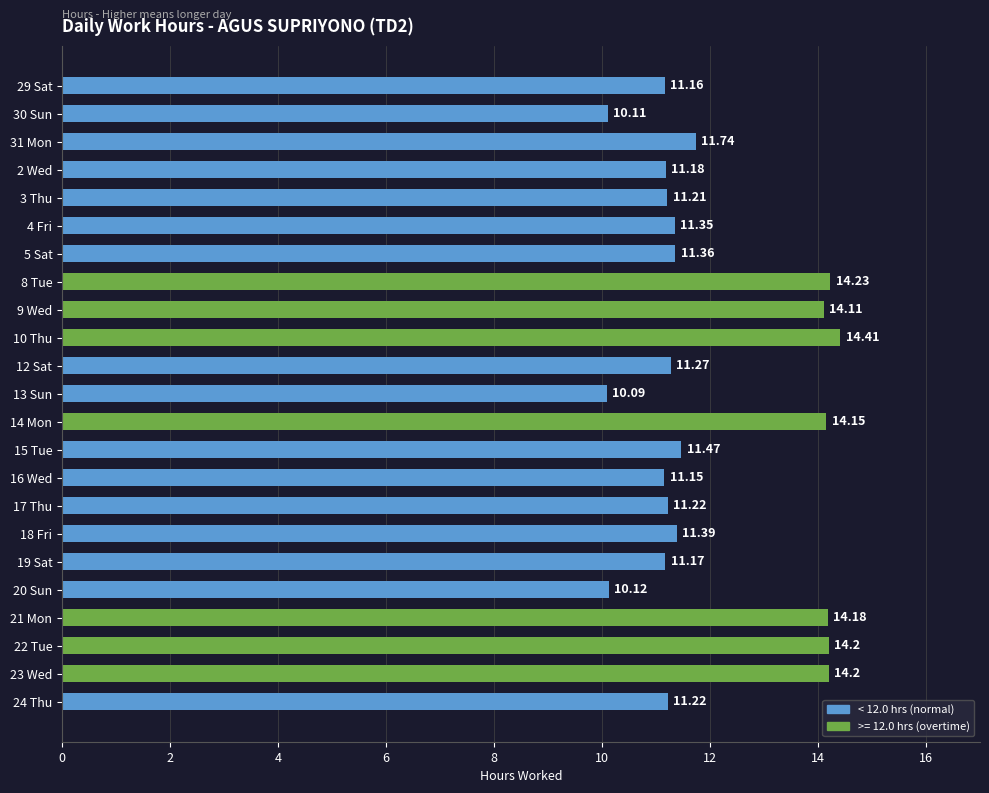

How many values are below 11?

3